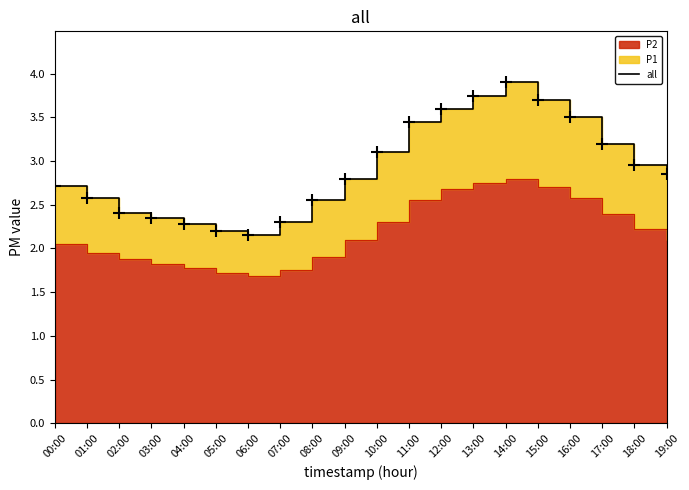

The value at 09:00 is 4.7. True or false?

False